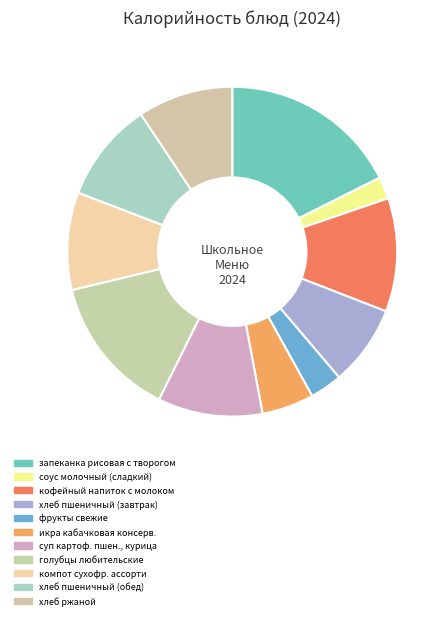

Do суп картоф. пшен., курица and фрукты свежие together represent more than half of the pie?

No